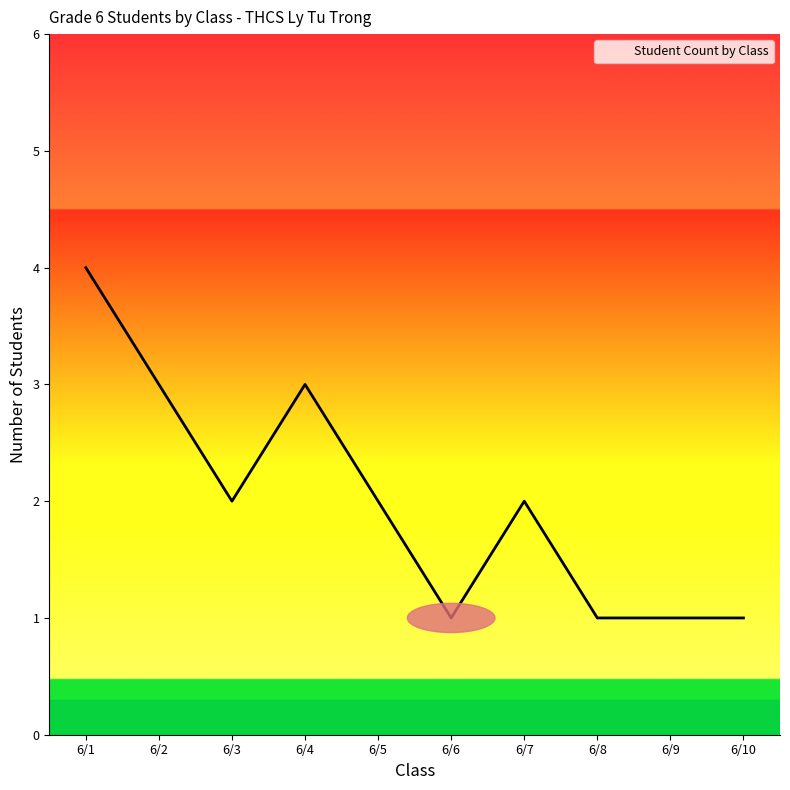

The chart shows a value of 1 at 6/6. True or false?

True